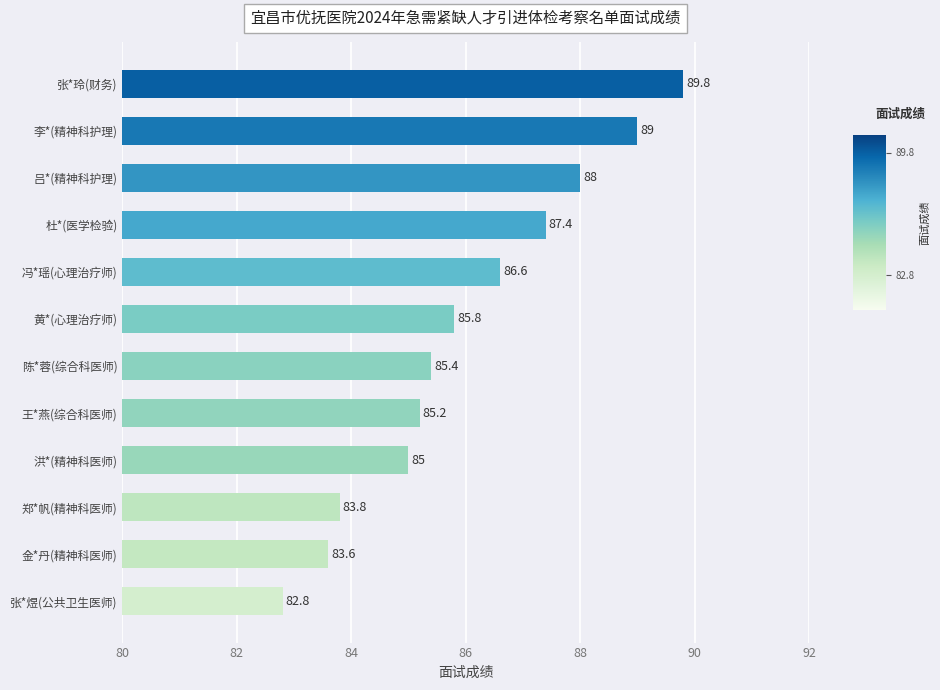

Reading top to bottom, list all the values displayed in this chart.

89.8	89.0	88.0	87.4	86.6	85.8	85.4	85.2	85.0	83.8	83.6	82.8